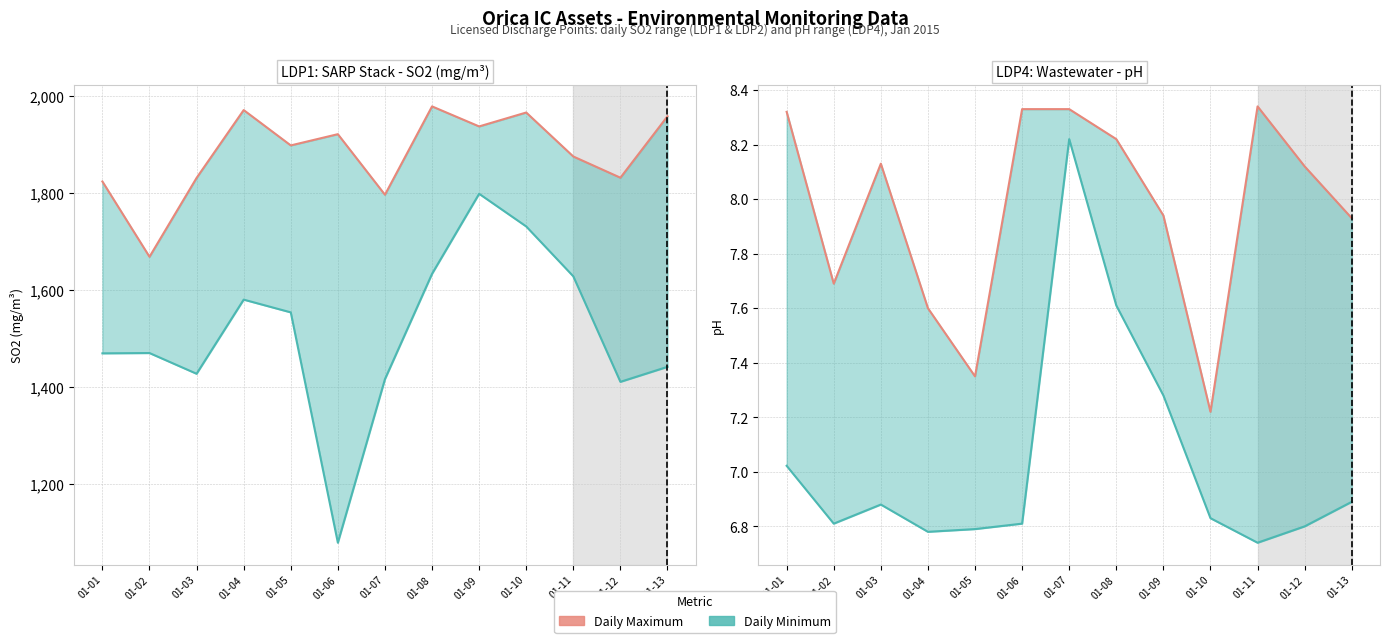

What is the difference between the maximum and minimum values in the pH Min (LDP4) series?

1.5